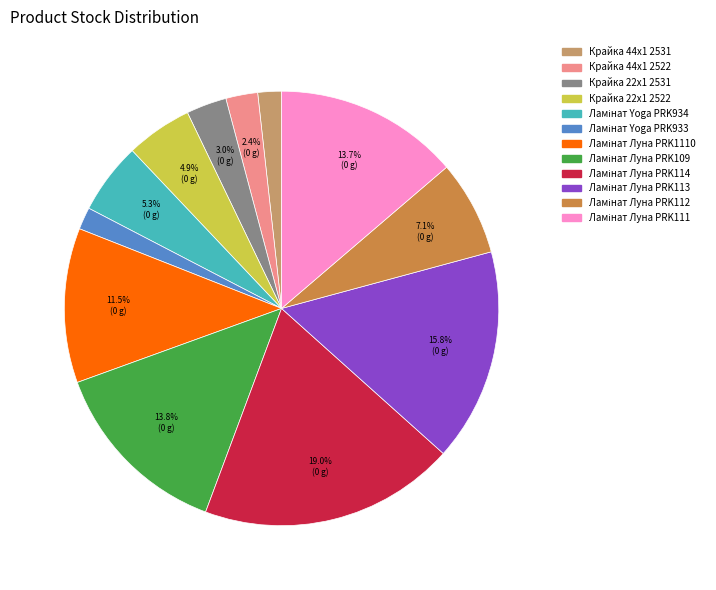

Is there a majority slice in this chart?

No